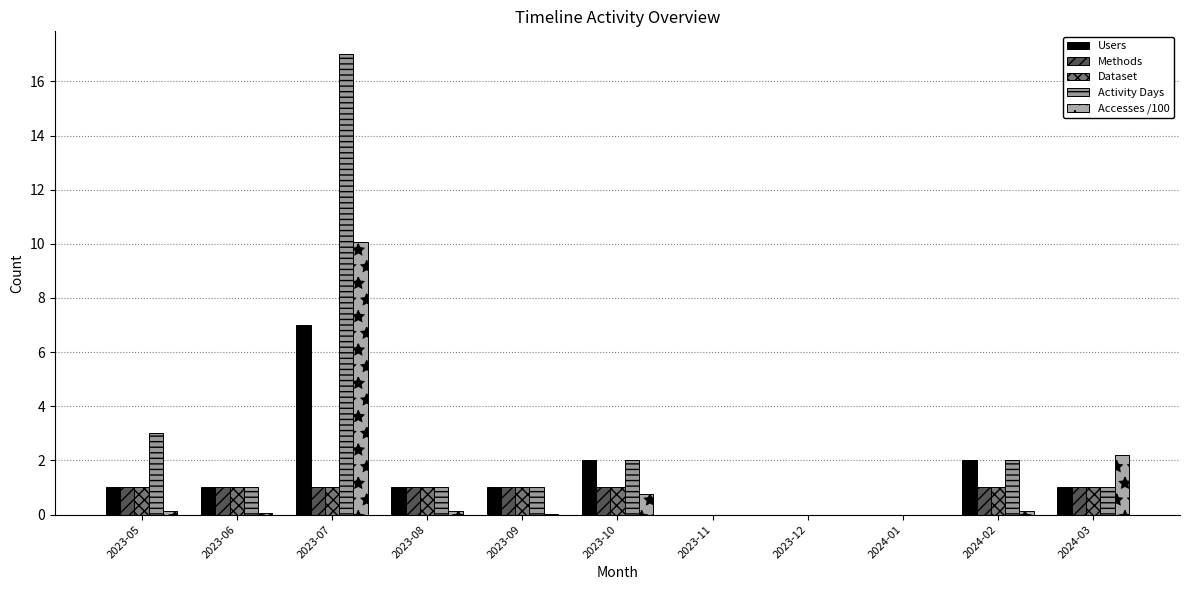

Read the Methods value at 2023-06.

1.0